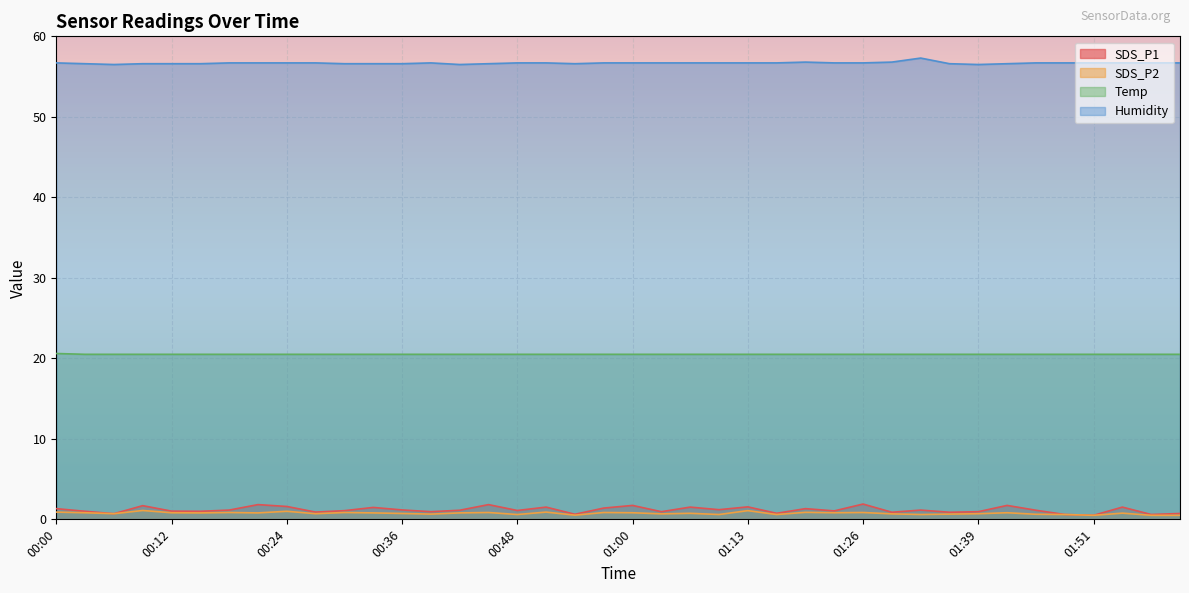

True or false: Humidity and SDS_P2 intersect in this chart.

False